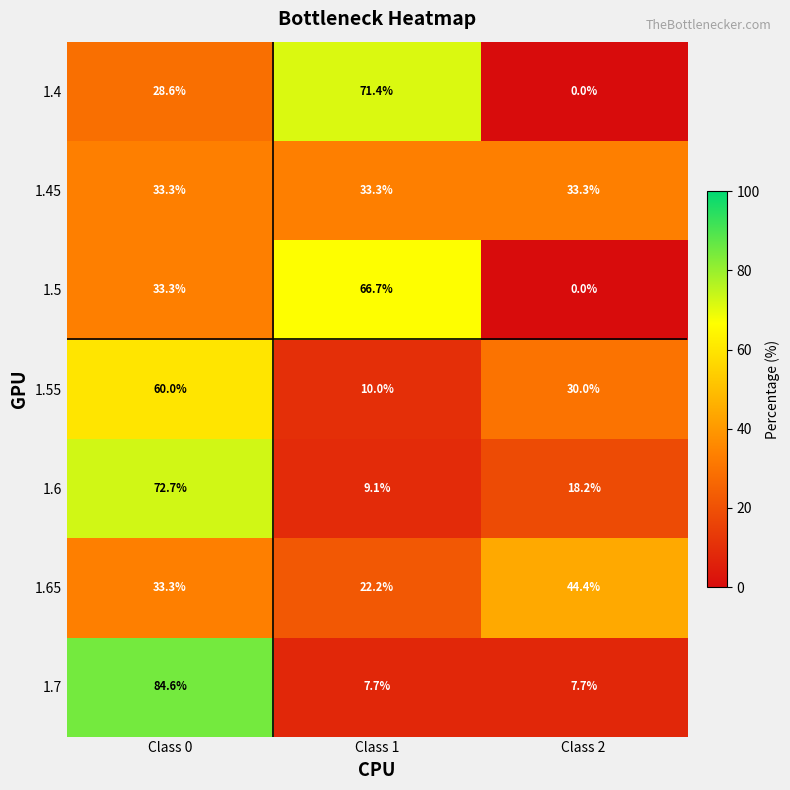

Reading left to right, transcribe all the data shown in this chart.

1.4: Class 0=28.6	Class 1=71.4	Class 2=0.0
1.45: Class 0=33.3	Class 1=33.3	Class 2=33.3
1.5: Class 0=33.3	Class 1=66.7	Class 2=0.0
1.55: Class 0=60.0	Class 1=10.0	Class 2=30.0
1.6: Class 0=72.7	Class 1=9.1	Class 2=18.2
1.65: Class 0=33.3	Class 1=22.2	Class 2=44.4
1.7: Class 0=84.6	Class 1=7.7	Class 2=7.7